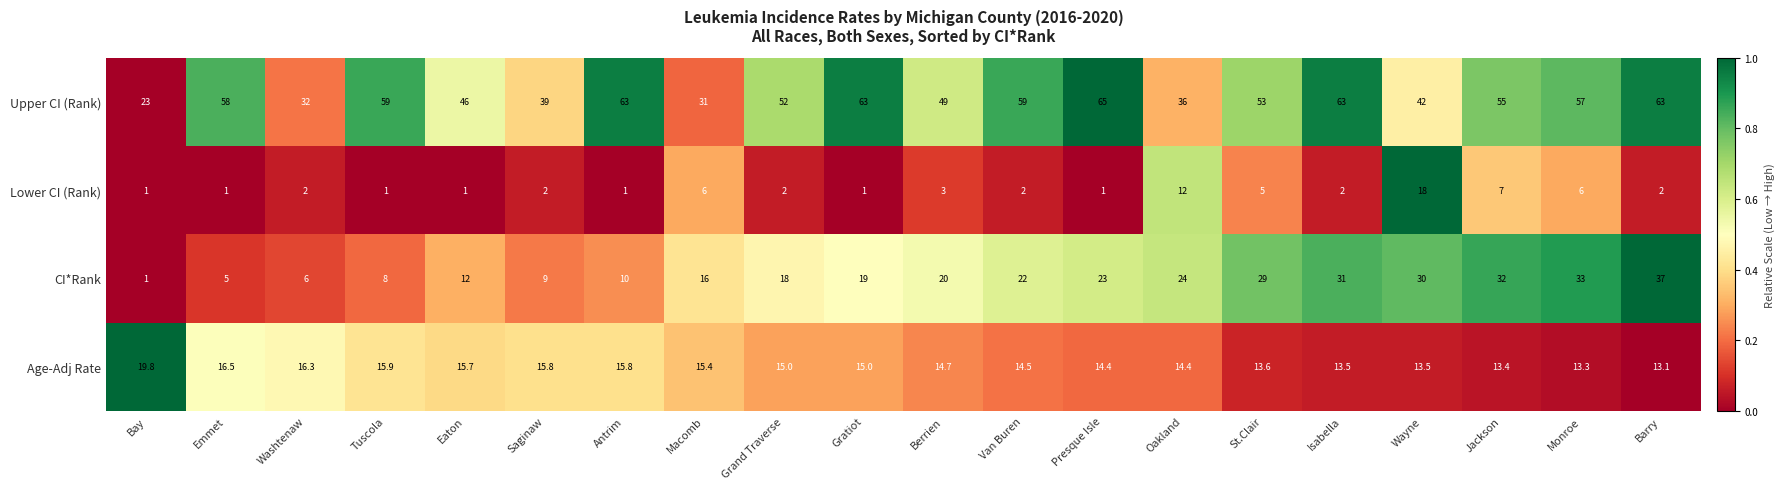

Between Berrien and Isabella, which series saw the biggest shift?

Upper CI (Rank)